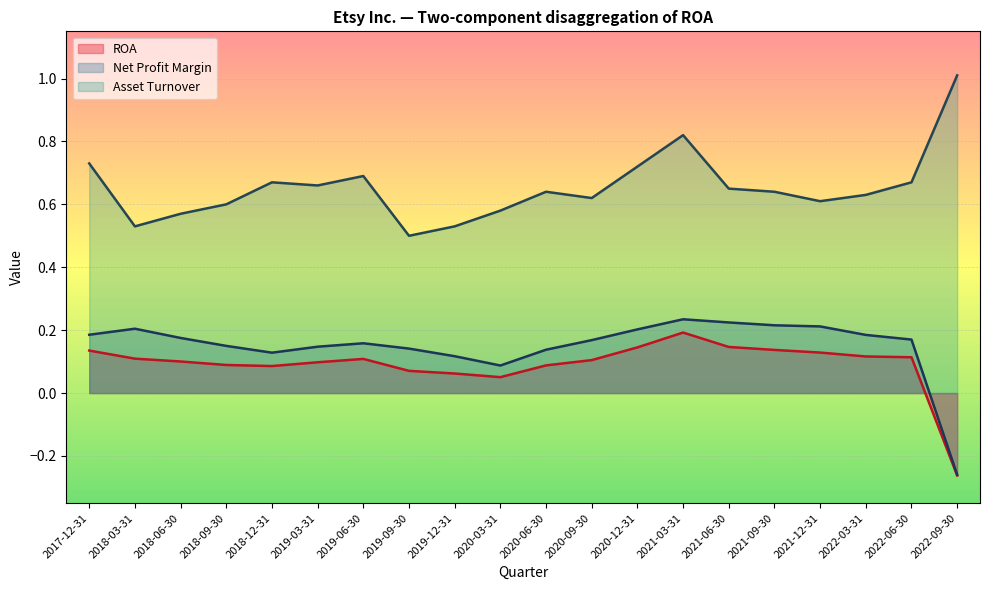

Between 2019-09-30 and 2019-12-31, which is larger?

2019-09-30